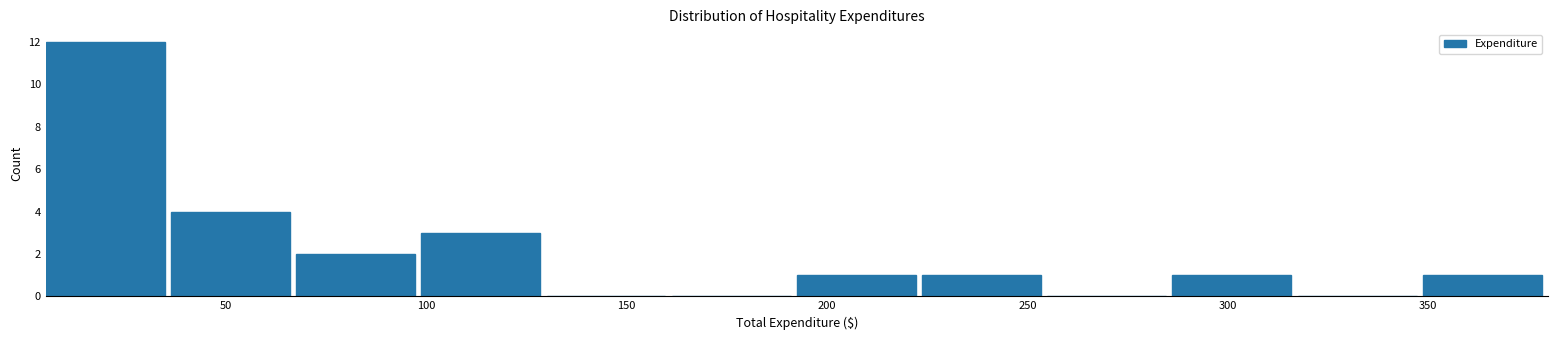

Reading left to right, transcribe this chart: for each bar, give the range it covers on the x-axis and its height. Neither the bar edges nor the heights are printed on the chart, so give them approximately, as read against the axes.

5 to 35: 12
35 to 70: 4
70 to 100: 2
100 to 130: 3
130 to 160: 0
160 to 190: 0
190 to 225: 1
225 to 255: 1
255 to 285: 0
285 to 315: 1
315 to 350: 0
350 to 380: 1